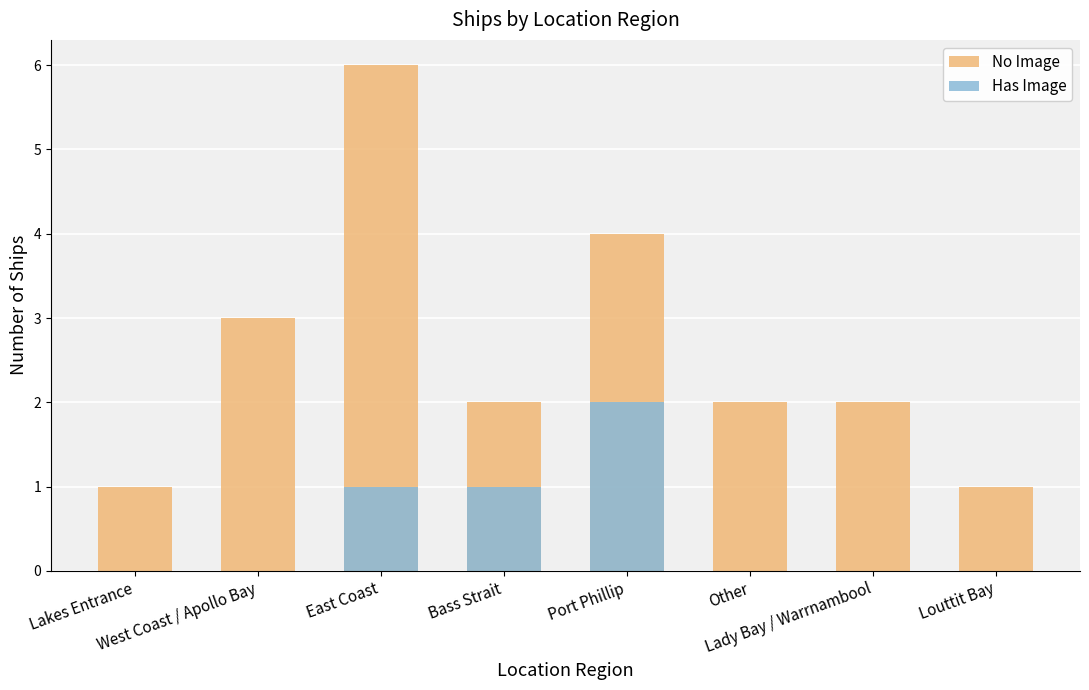

Are the bars horizontal?

No